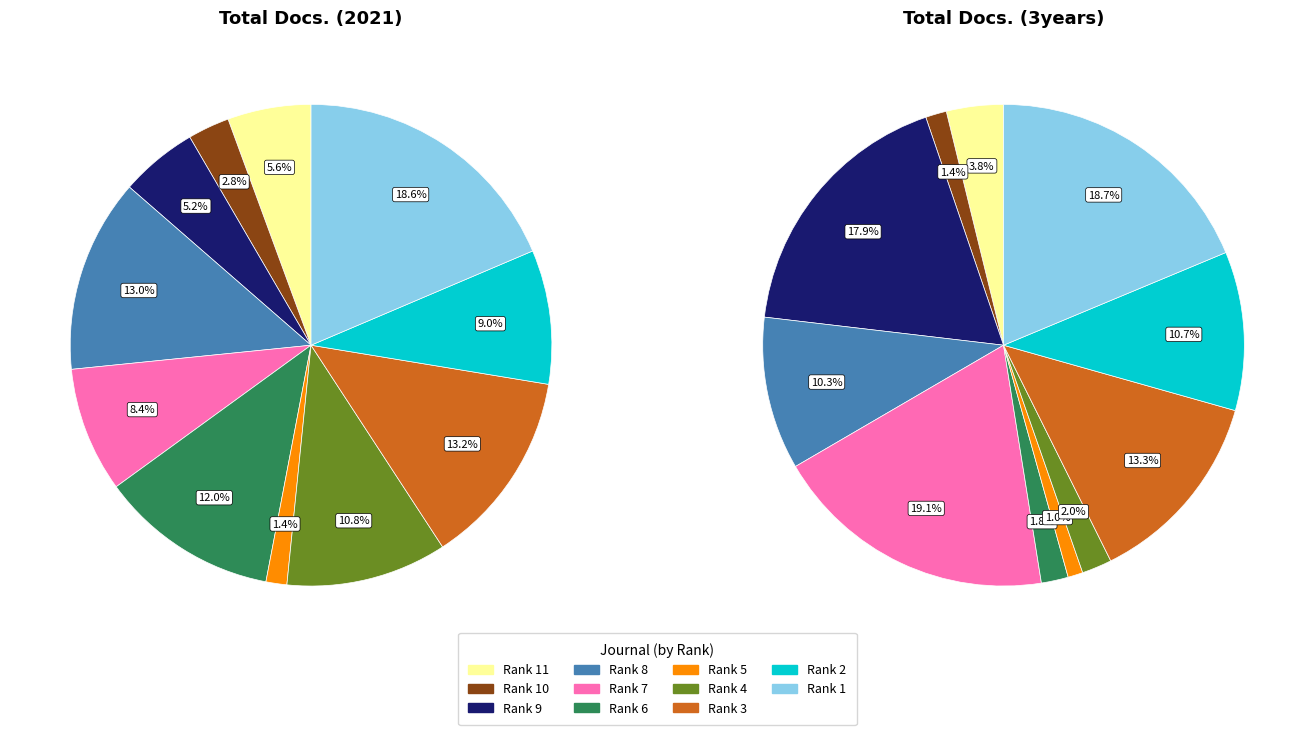

Which category has the smallest portion of the pie?

Rank 5